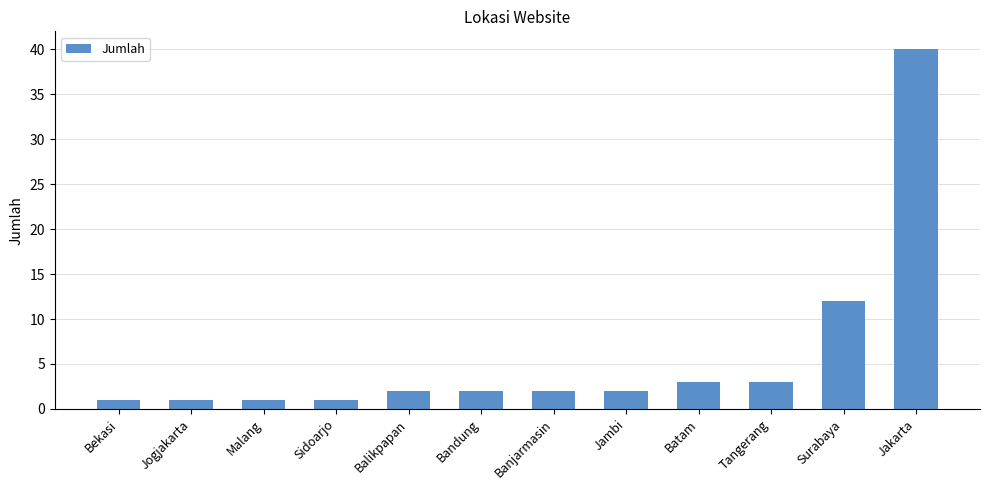

What is the sum of all values?

70